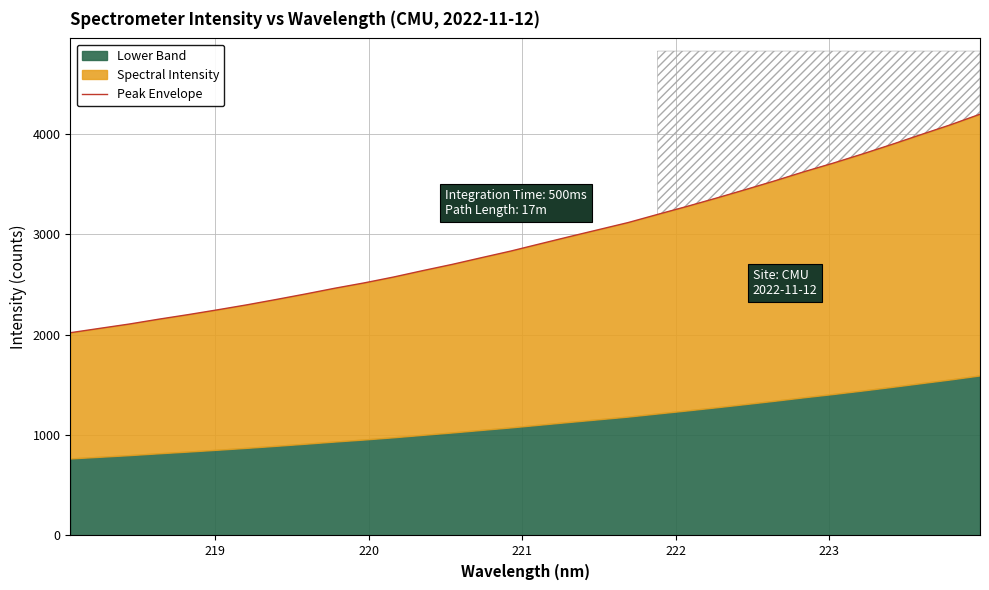

True or false: there are more than 0 points higher than both neighbors.

False